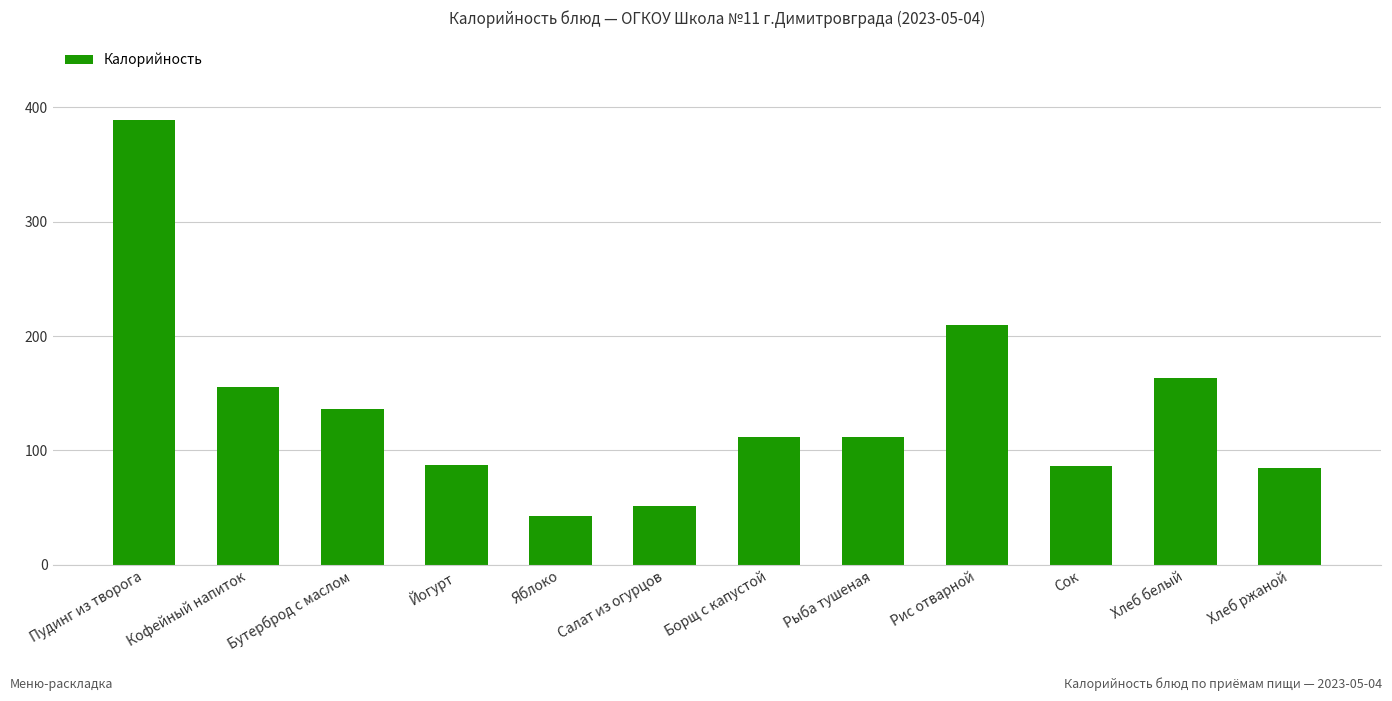

At which label does the data first exceed 111?

Пудинг из творога